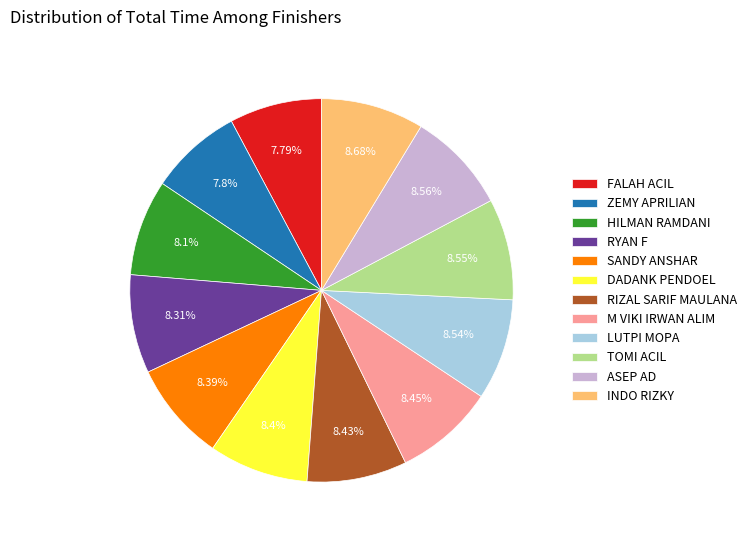

What is the ratio of the value at M VIKI IRWAN ALIM to the value at RIZAL SARIF MAULANA?

1.0